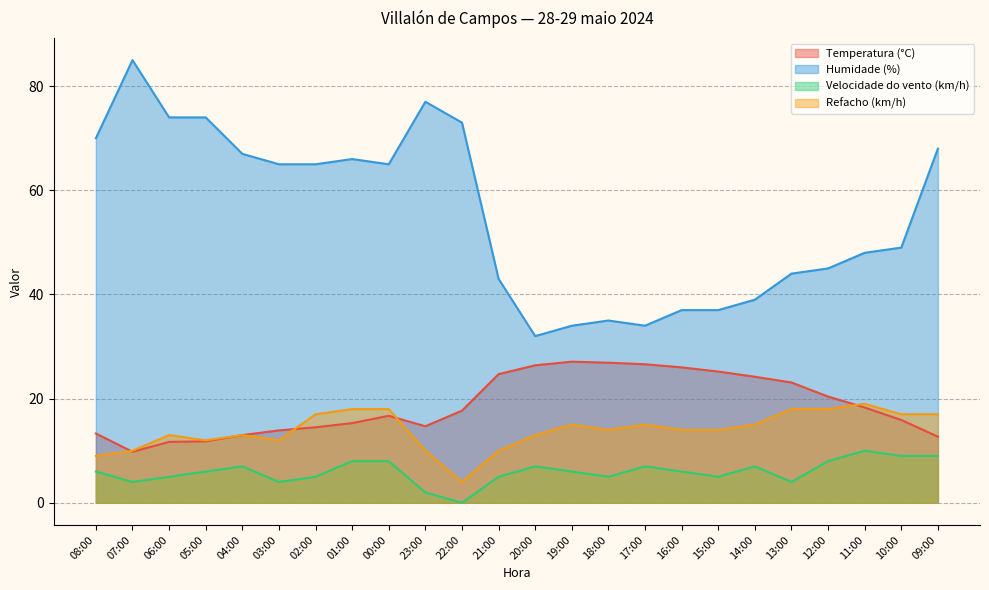

Which series has the largest total across all categories?

Humidade (%)